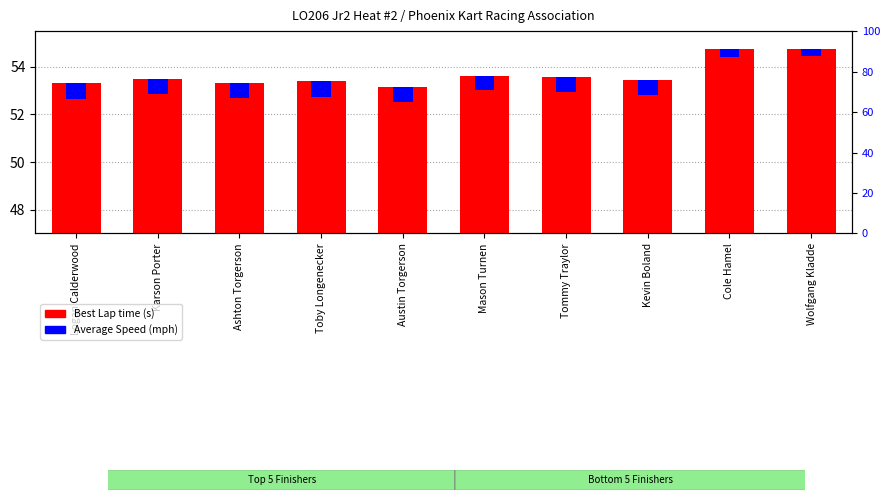

What is the minimum value shown in the chart?

0.3